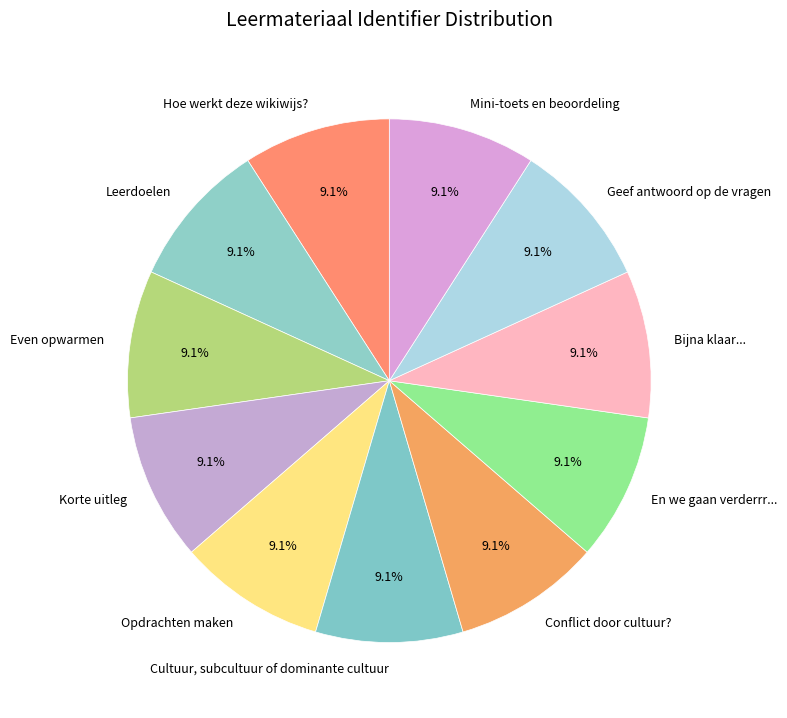

Is there any slice that represents more than half of the pie?

No